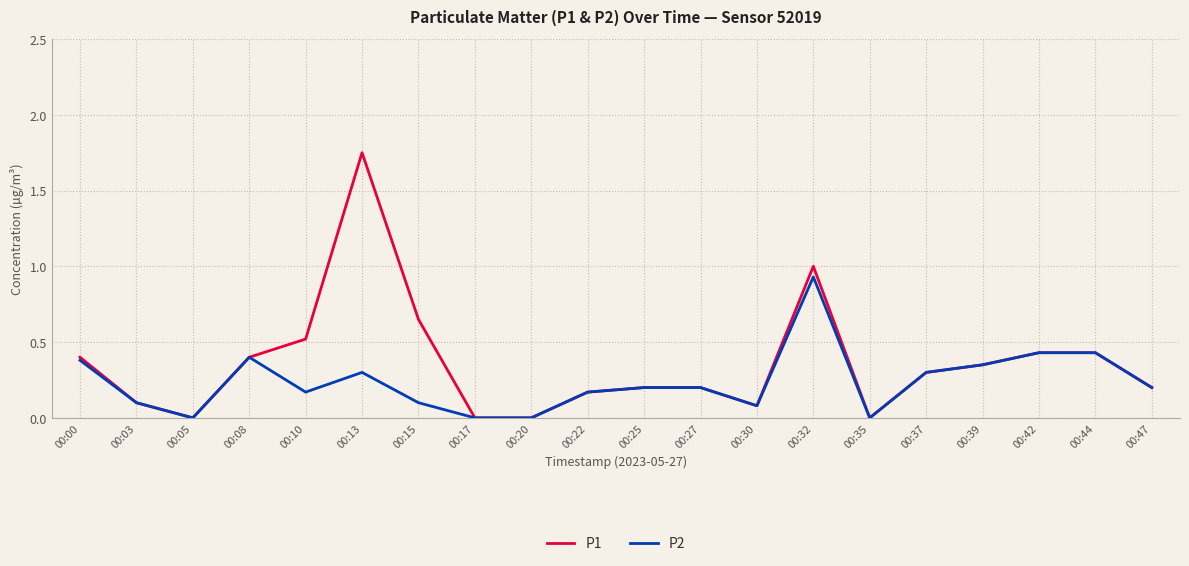

The P2 series shows 0.1 at 00:30. True or false?

True